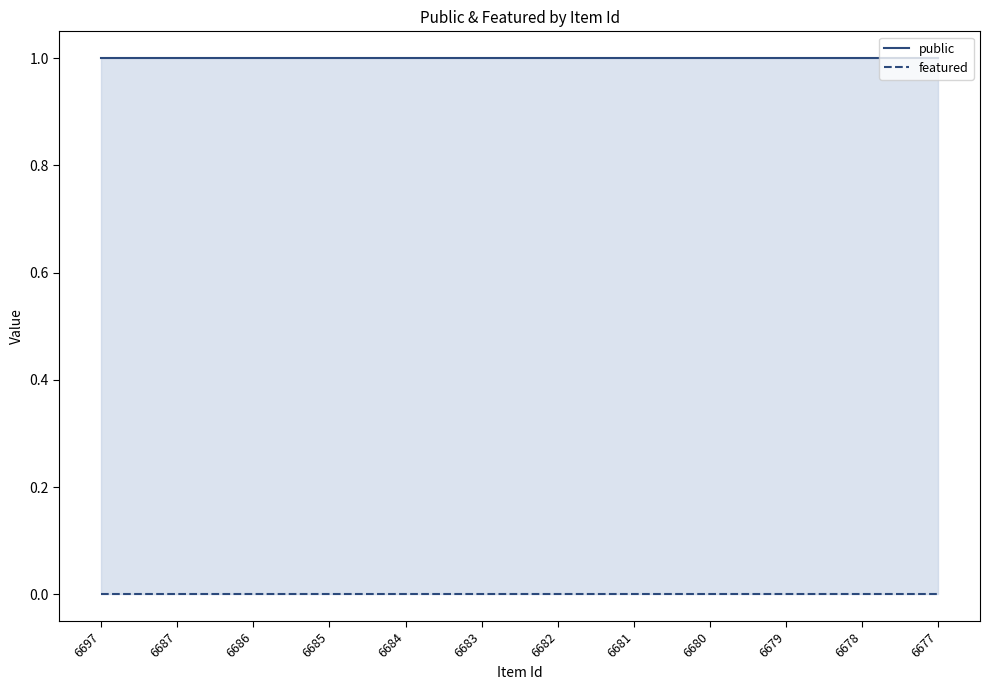

Reading right to left, extract all data points from this chart.

public: 6677=1	6678=1	6679=1	6680=1	6681=1	6682=1	6683=1	6684=1	6685=1	6686=1	6687=1	6697=1
featured: 6677=0	6678=0	6679=0	6680=0	6681=0	6682=0	6683=0	6684=0	6685=0	6686=0	6687=0	6697=0